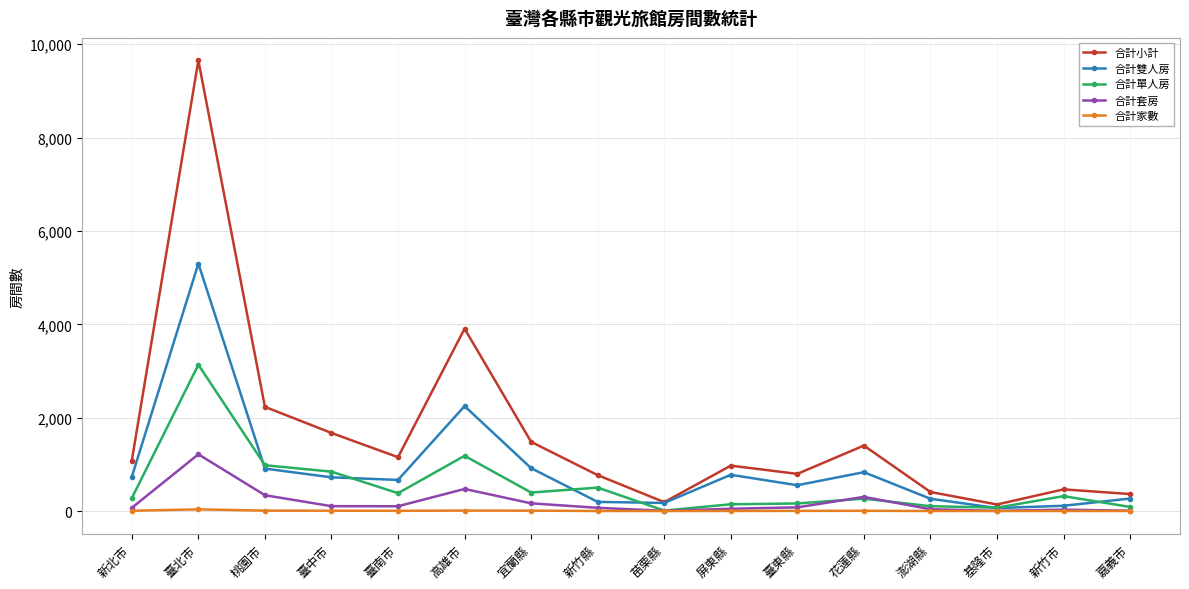

Rank the series at 高雄市 from highest to lowest value.

合計小計, 合計雙人房, 合計單人房, 合計套房, 合計家數